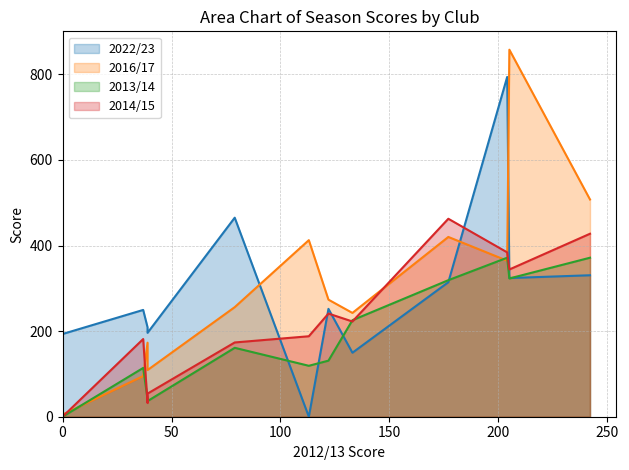

The value of 2014/15 at Lastrigiana is 241.0. True or false?

True